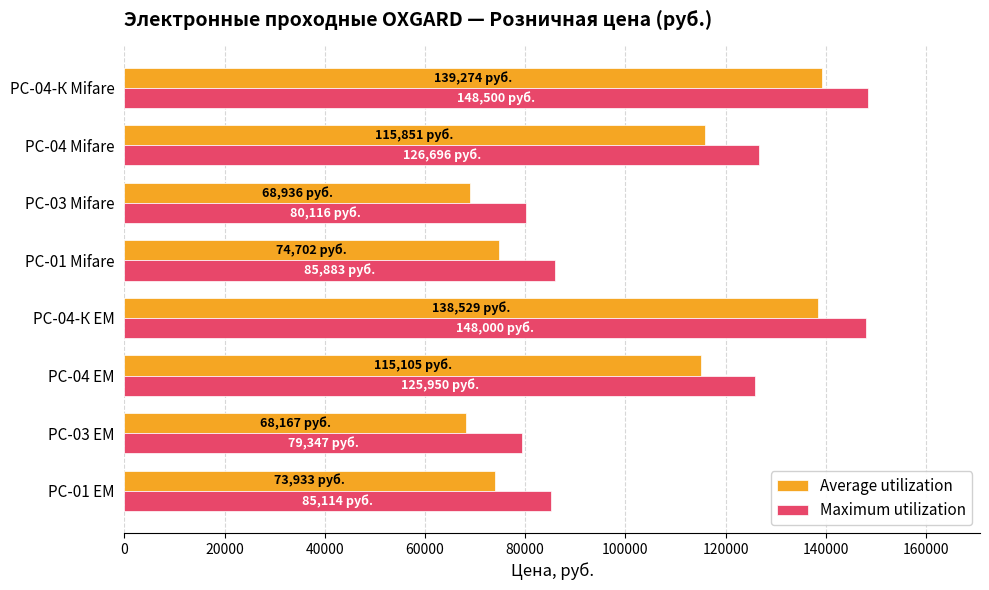

What is the spread (max minus min) of values at РС-01 EM?

11180.7